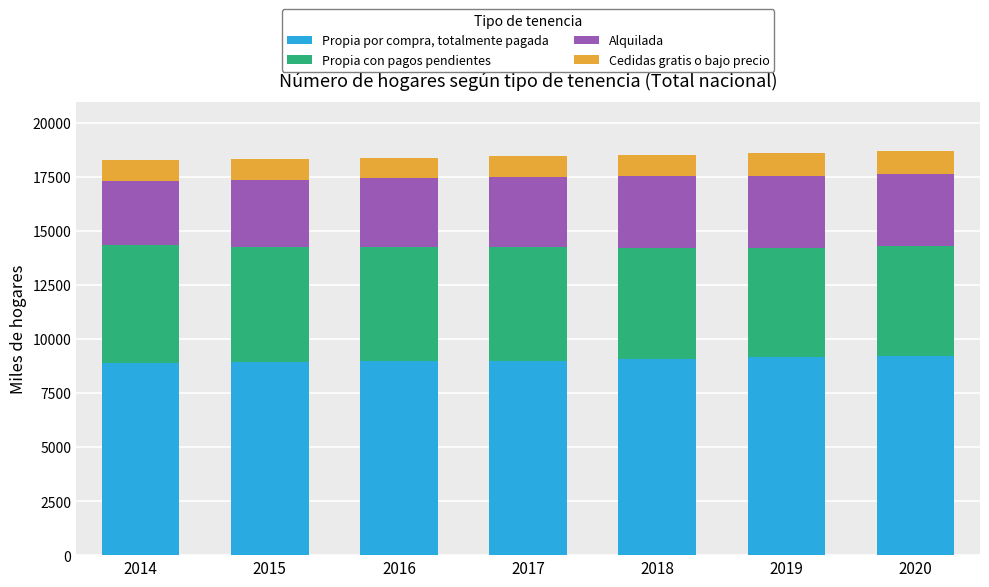

The value of Propia por compra, totalmente pagada at 2015 is 8944.4. True or false?

True